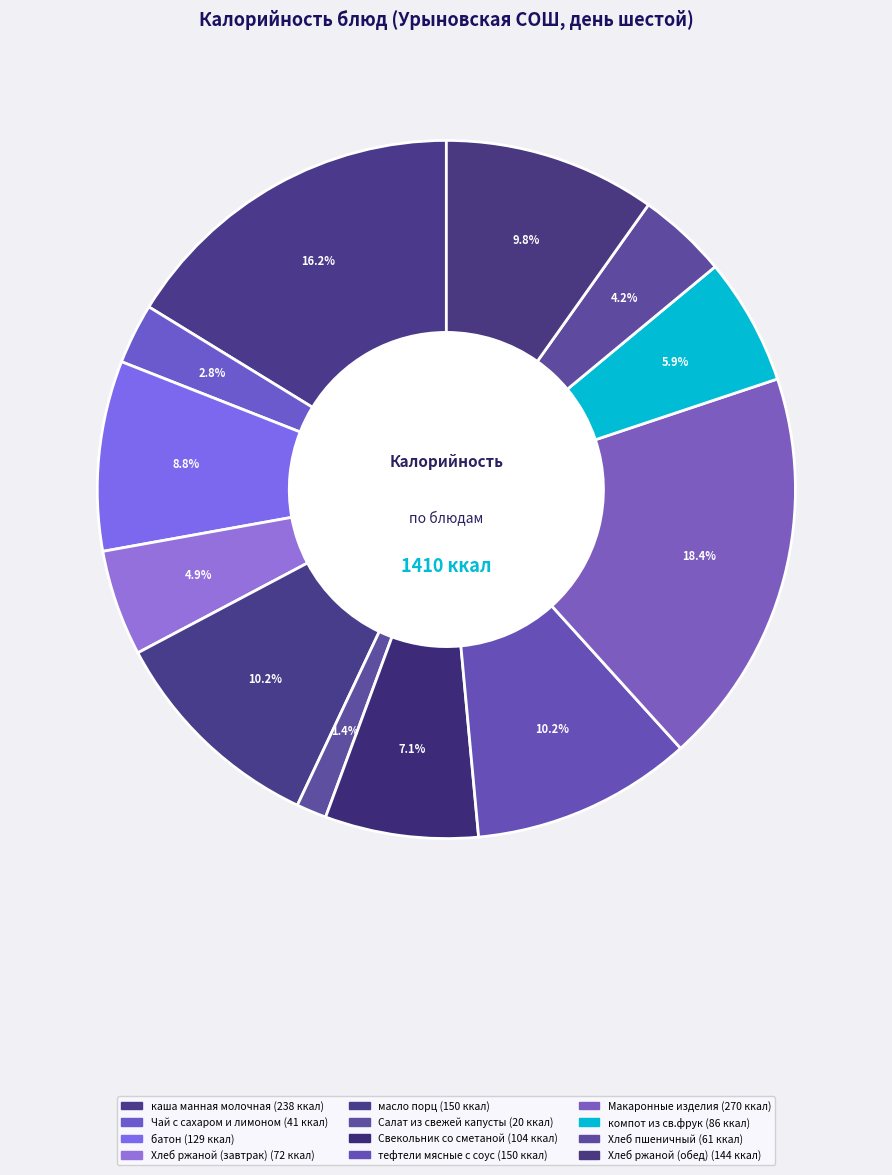

Is there a majority slice in this chart?

No